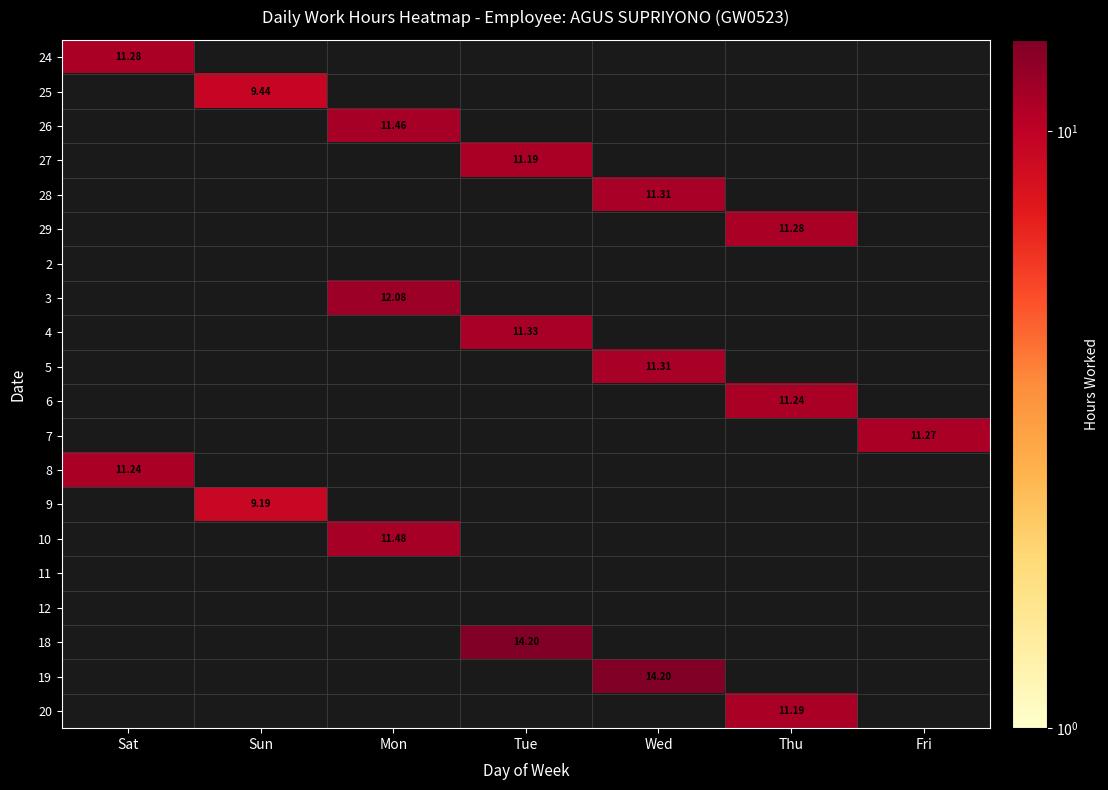

Between Tue and Thu, which series saw the biggest shift?

18